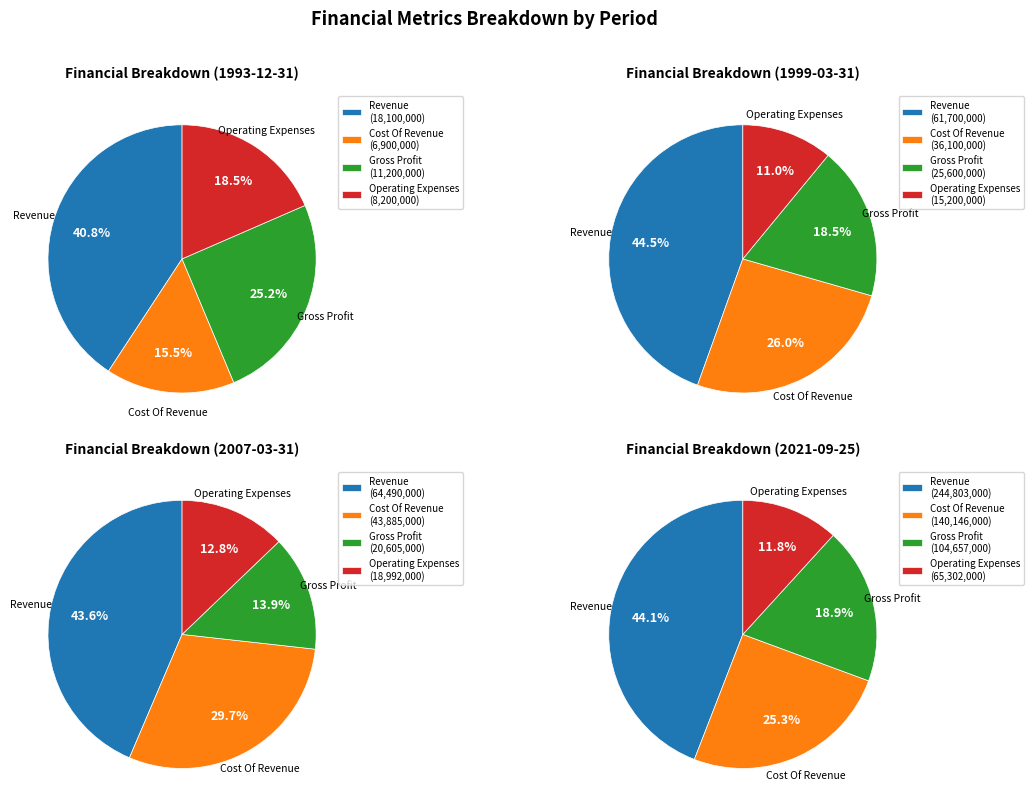

Does Cost Of Revenue account for over 50% of the chart?

No